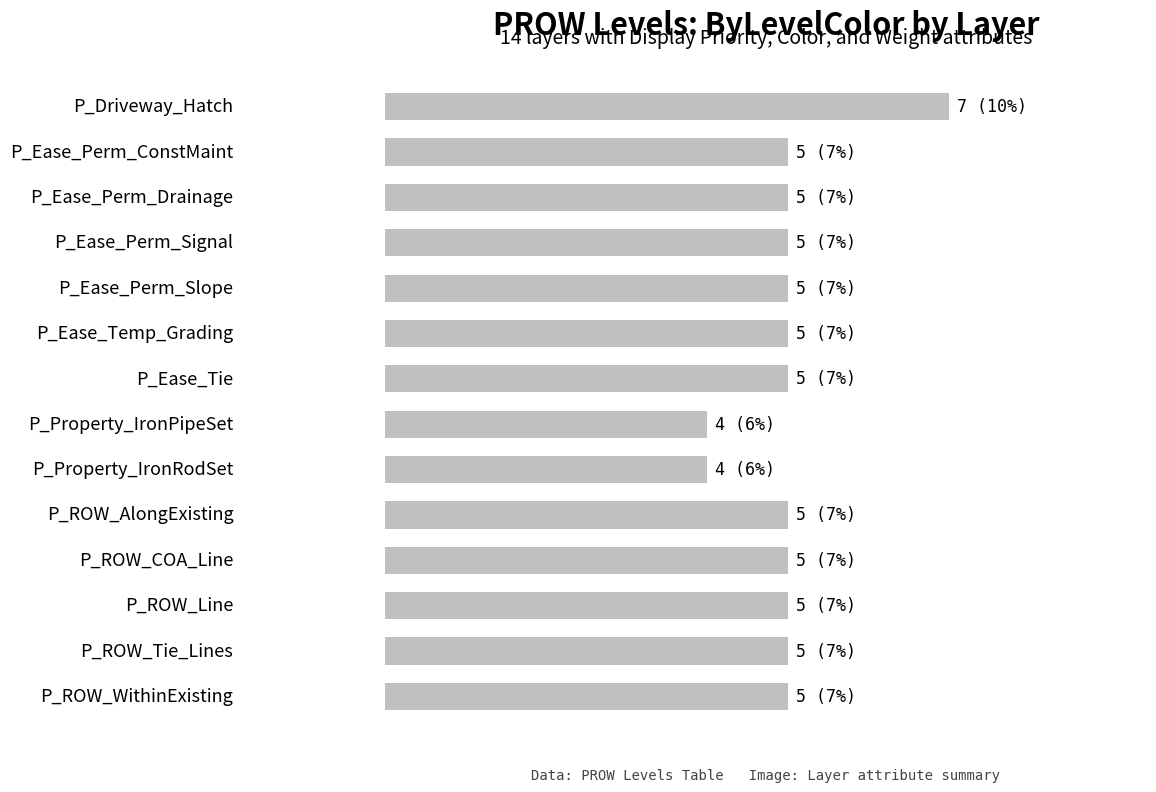

What is the difference between the second highest and second lowest values?

1